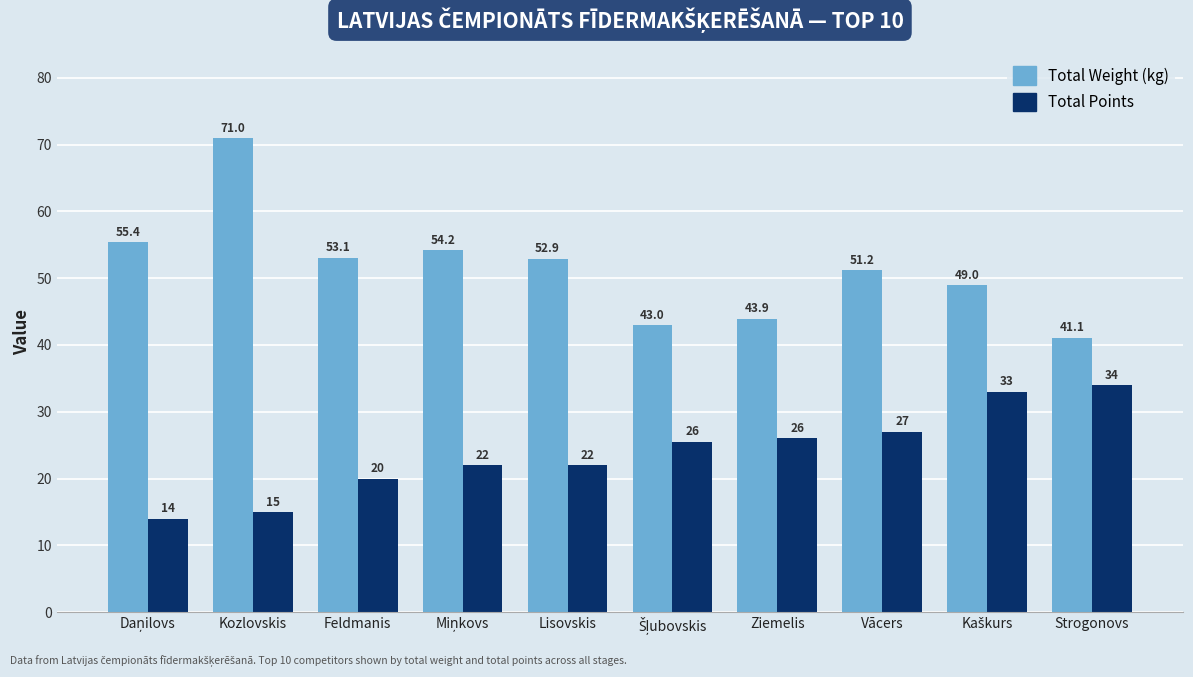

How many values in the Total Weight (kg) series are below 52?

5